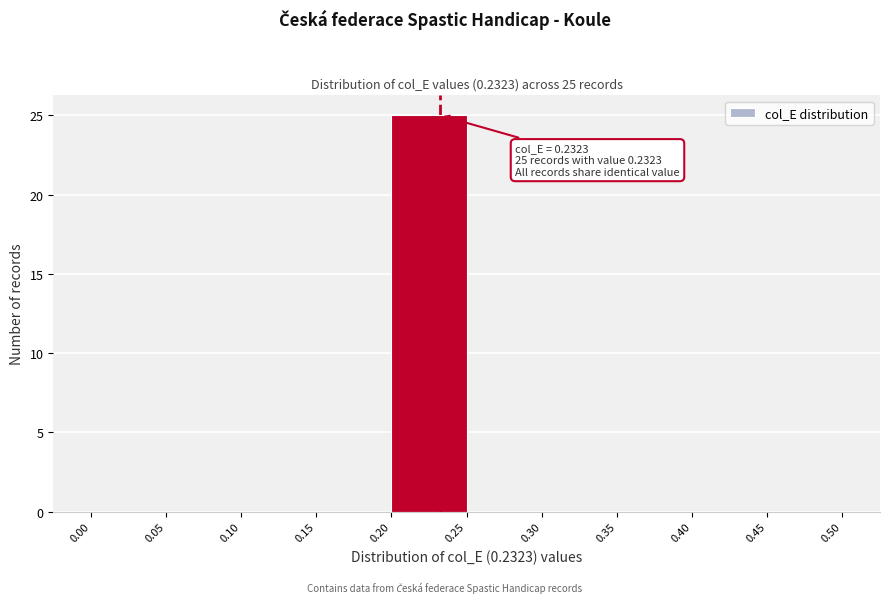

Over which range of the x-axis is the bar tallest?

0.20 to 0.25